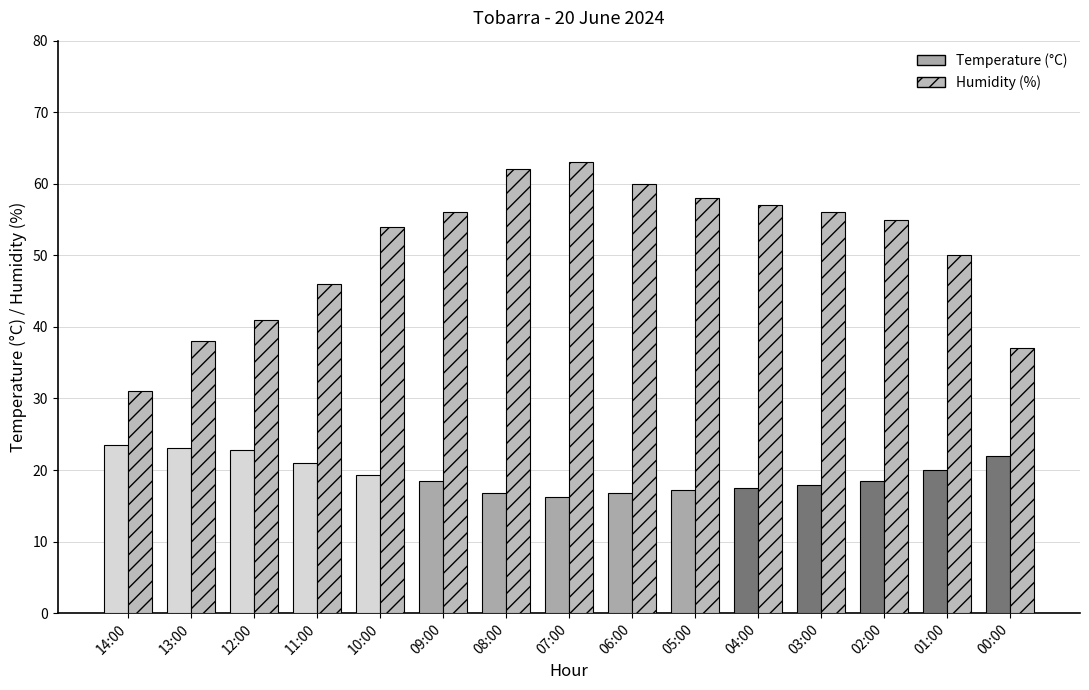

How many bars are there in total?

30